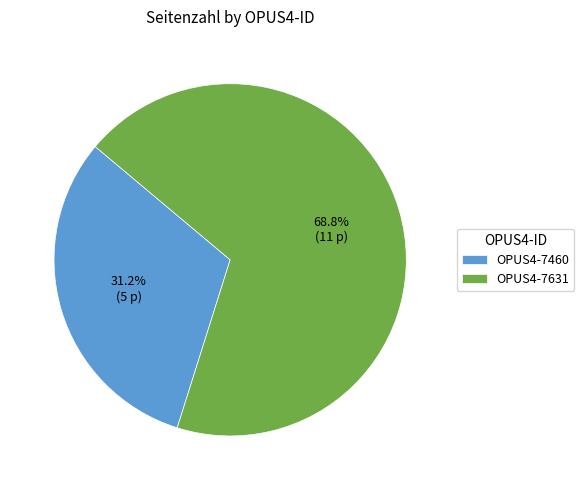

The OPUS4-7460 slice represents 31% of the pie. True or false?

True